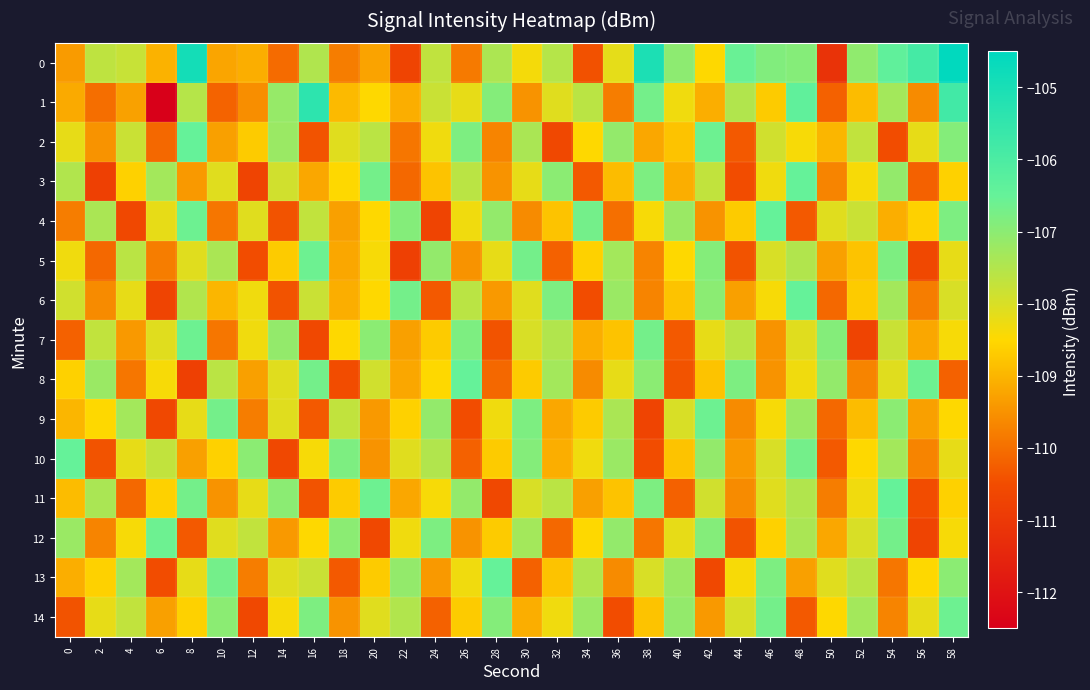

What is the spread (max minus min) of values at 22?

4.1